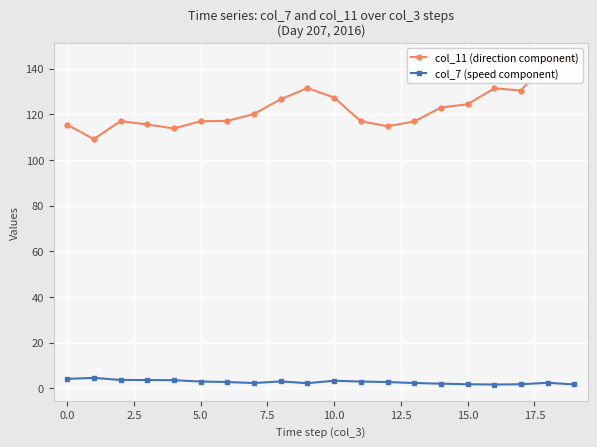

The value of col_7 (speed component) at 12 is 1.8. True or false?

False